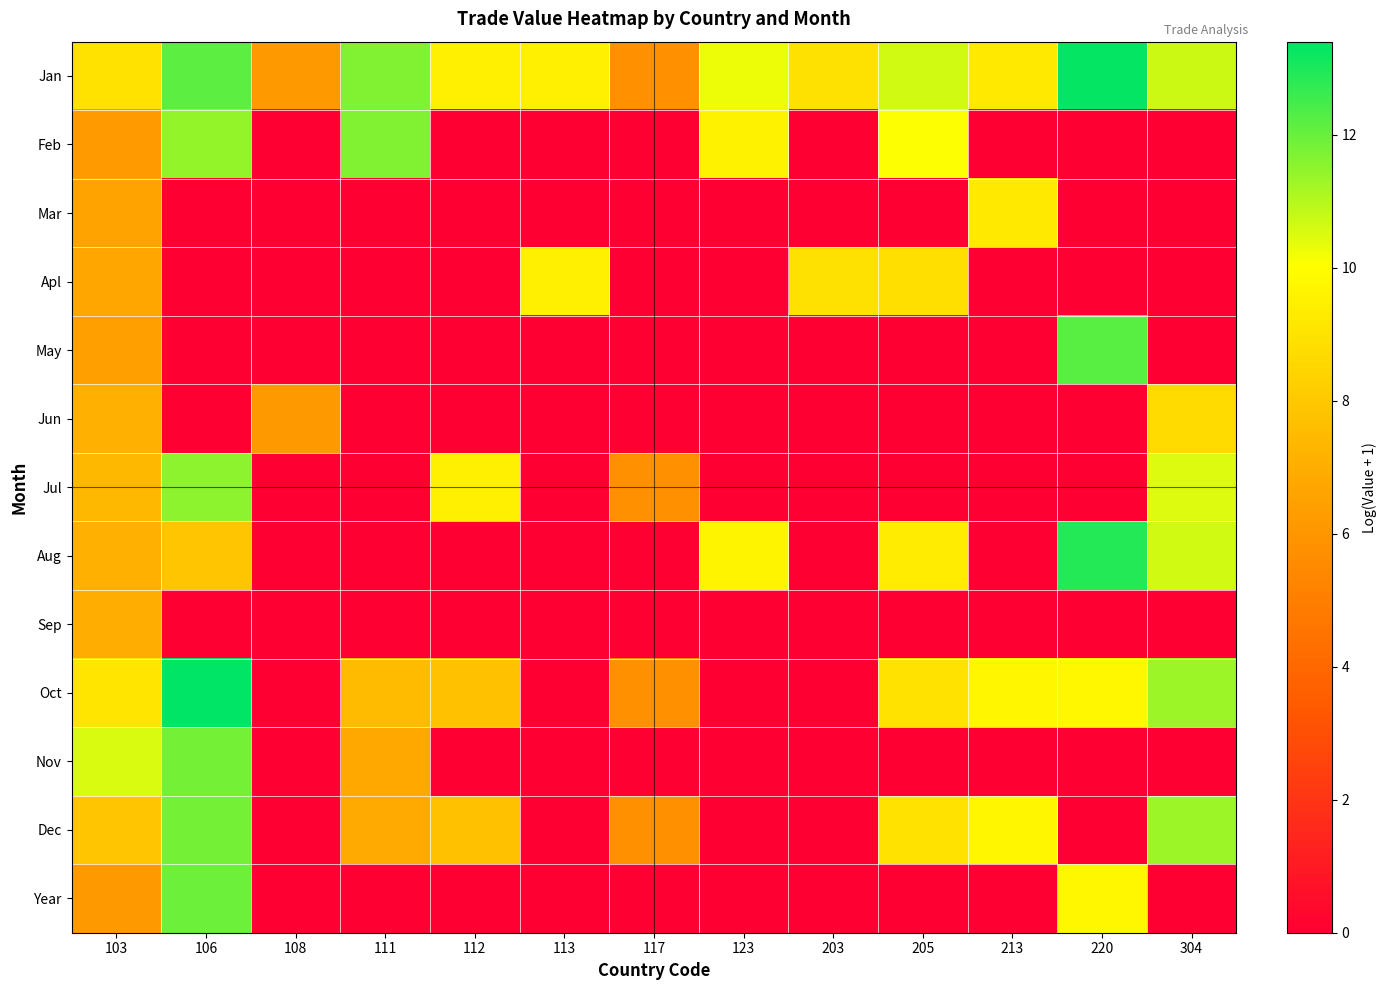

At which category is the sum across all series the highest?

103